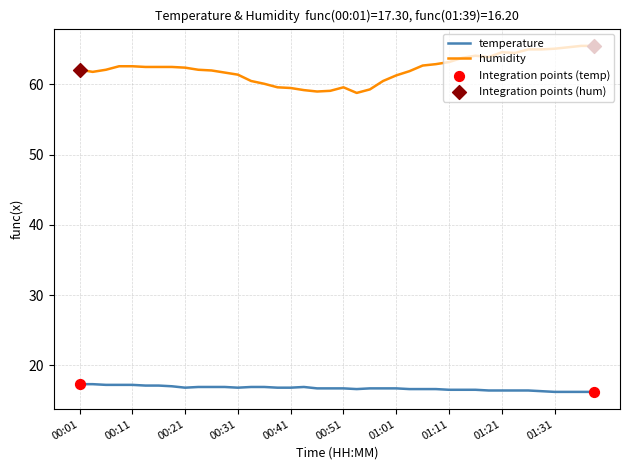

Which series has the largest range (max minus min)?

humidity